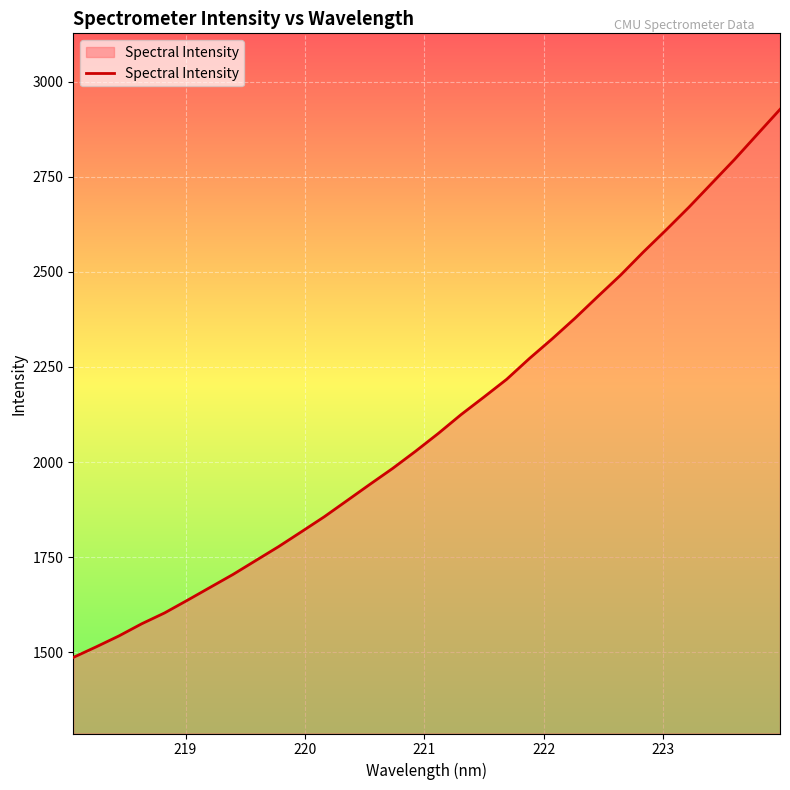

What is the minimum value shown in the chart?

1486.4